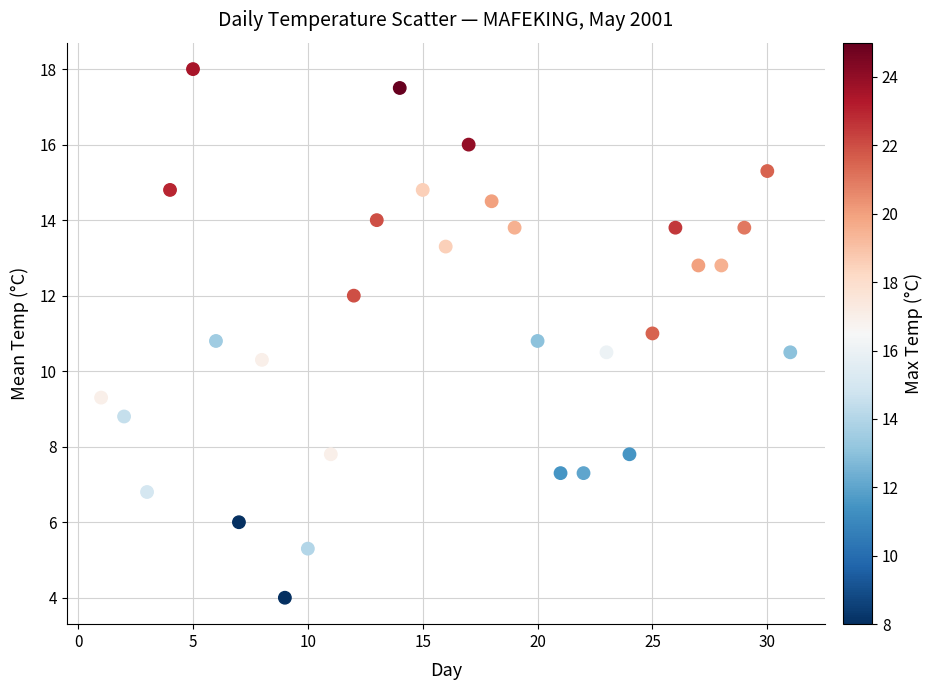

What is the range of Y values (max minus min)?

14.0